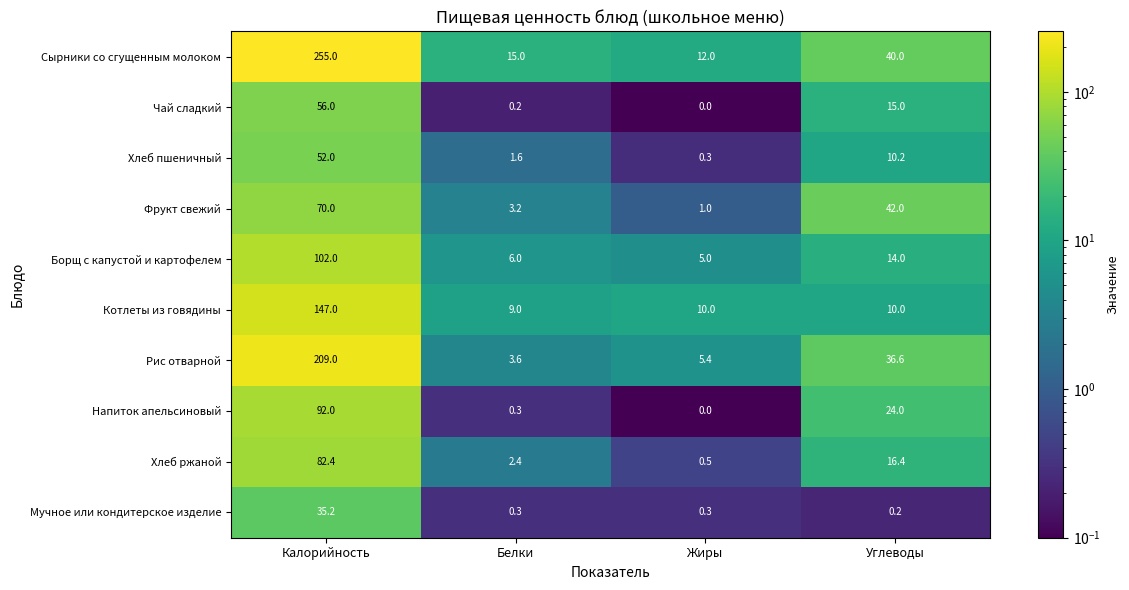

Which series has the widest spread of values?

Сырники со сгущенным молоком